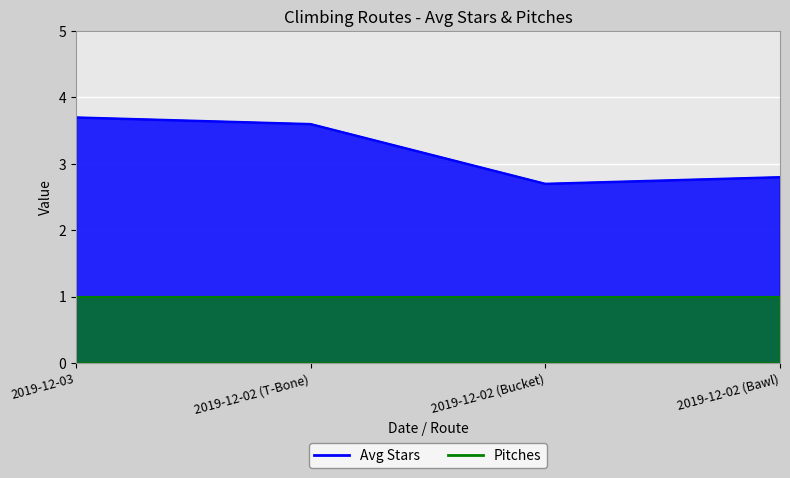

How many values exceed 3?

2